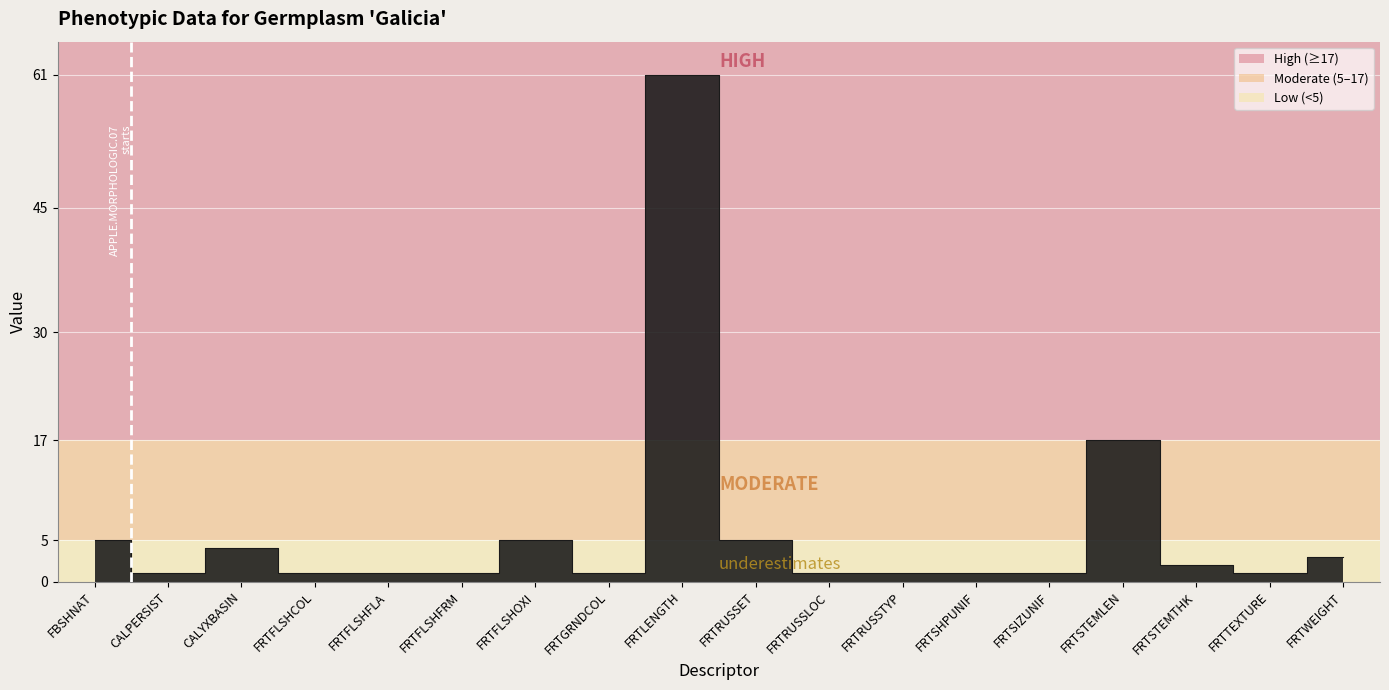

The chart shows a value of 5 at FRTWEIGHT. True or false?

False